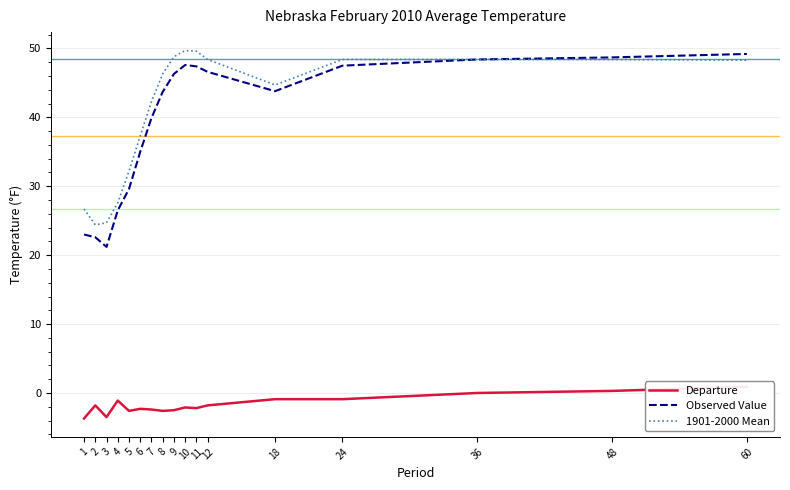

Where does the Observed Value series first go above 43?

8